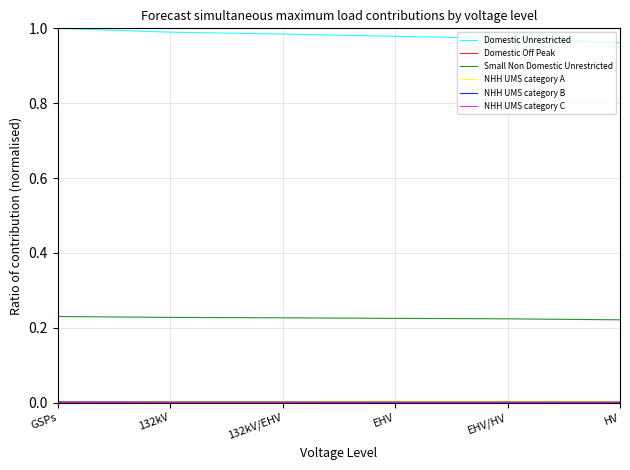

How many lines are shown in the chart?

6